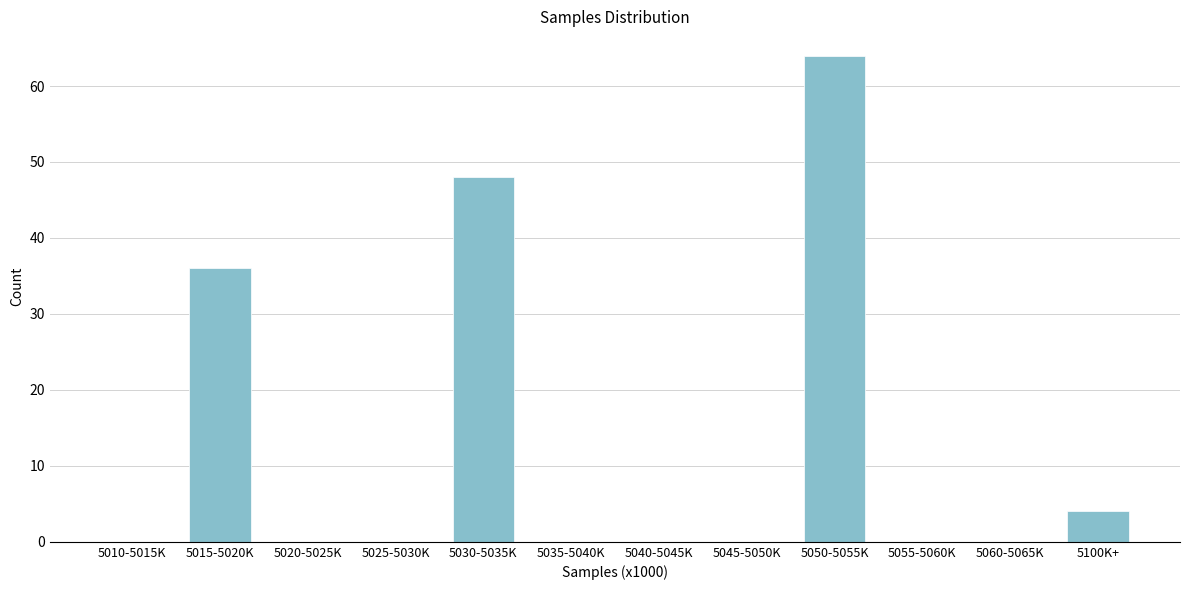

Reading right to left, what are all the values shown in this chart?

5100K+=4	5060-5065K=0	5055-5060K=0	5050-5055K=64	5045-5050K=0	5040-5045K=0	5035-5040K=0	5030-5035K=48	5025-5030K=0	5020-5025K=0	5015-5020K=36	5010-5015K=0